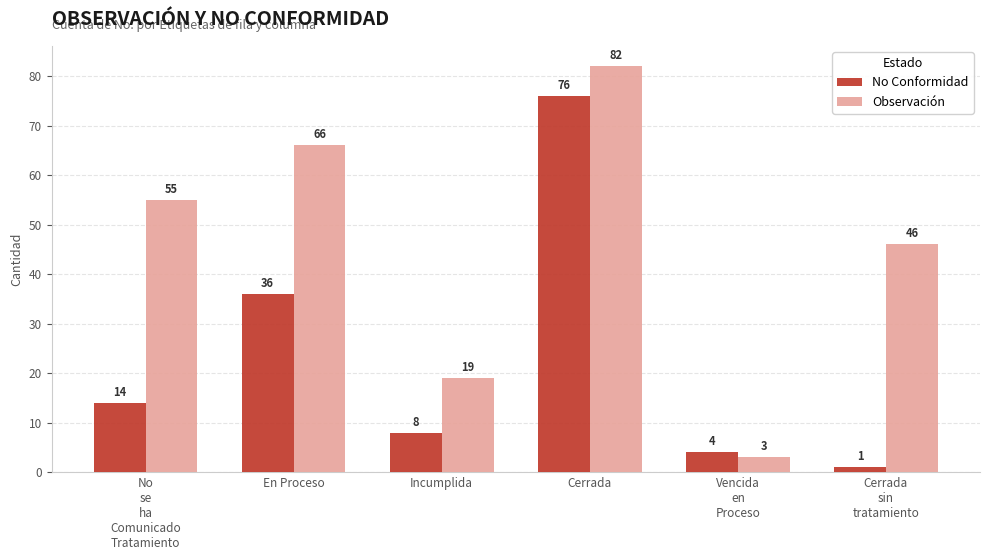

What is the difference between the maximum and minimum values in the No Conformidad series?

75